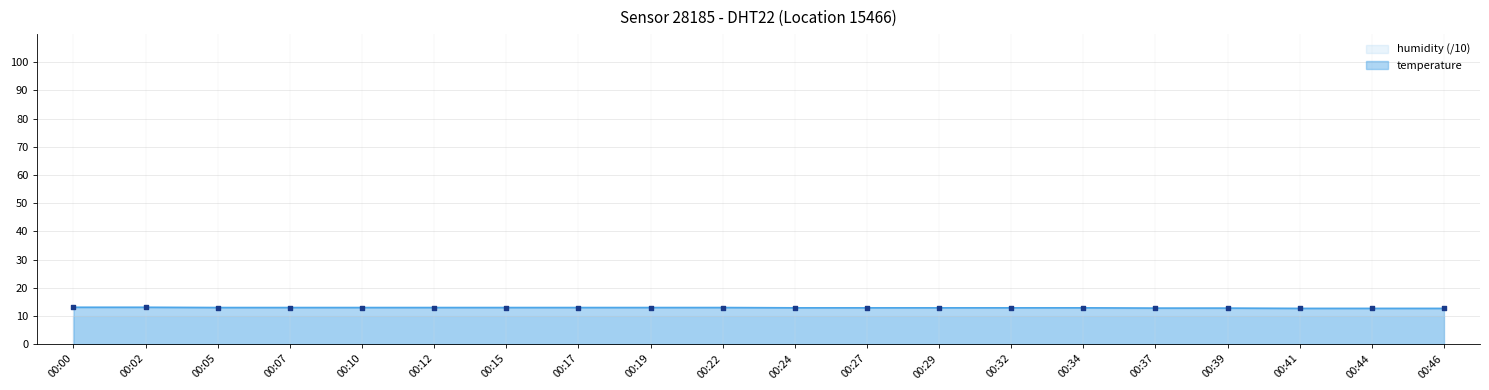

What is the ratio of the value at 00:32 to the value at 00:17?

1.0